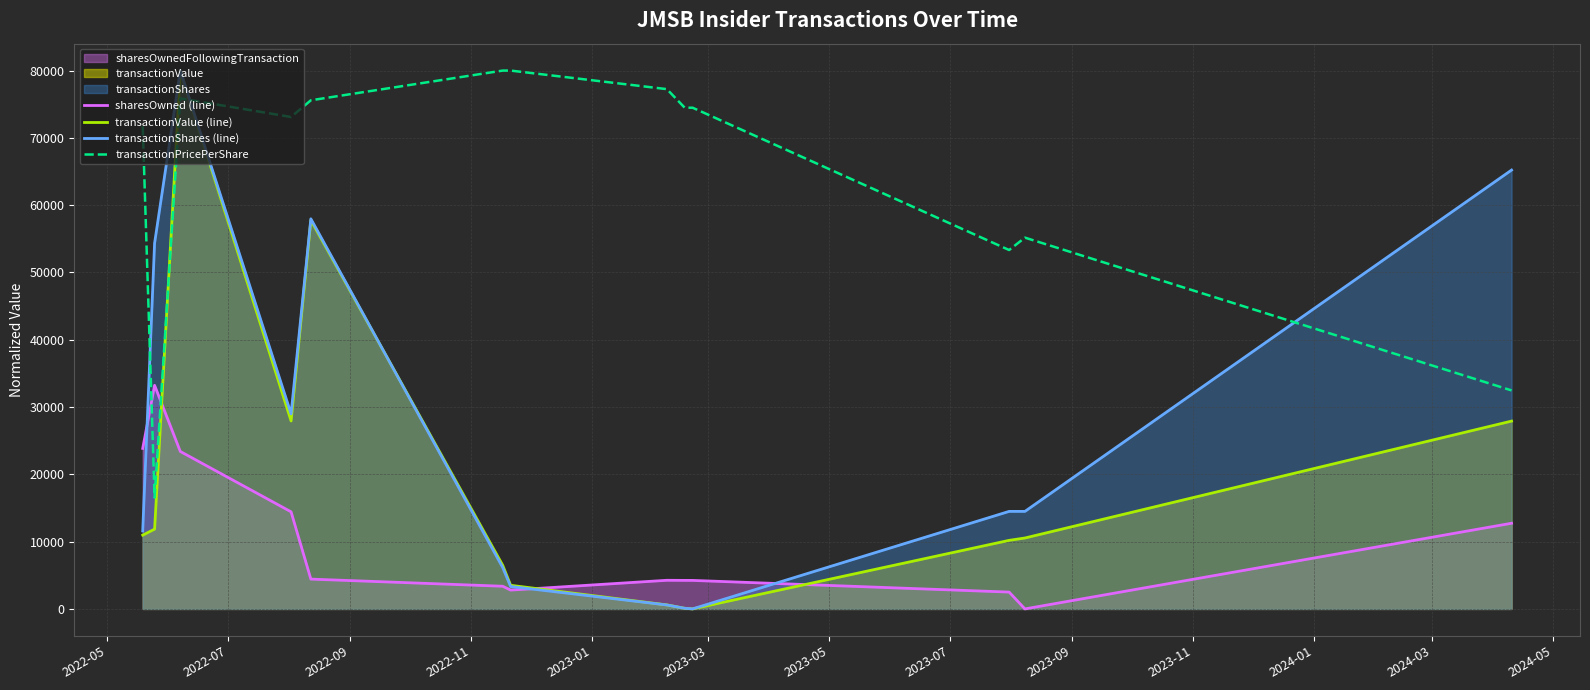

How many series are shown in this chart?

4